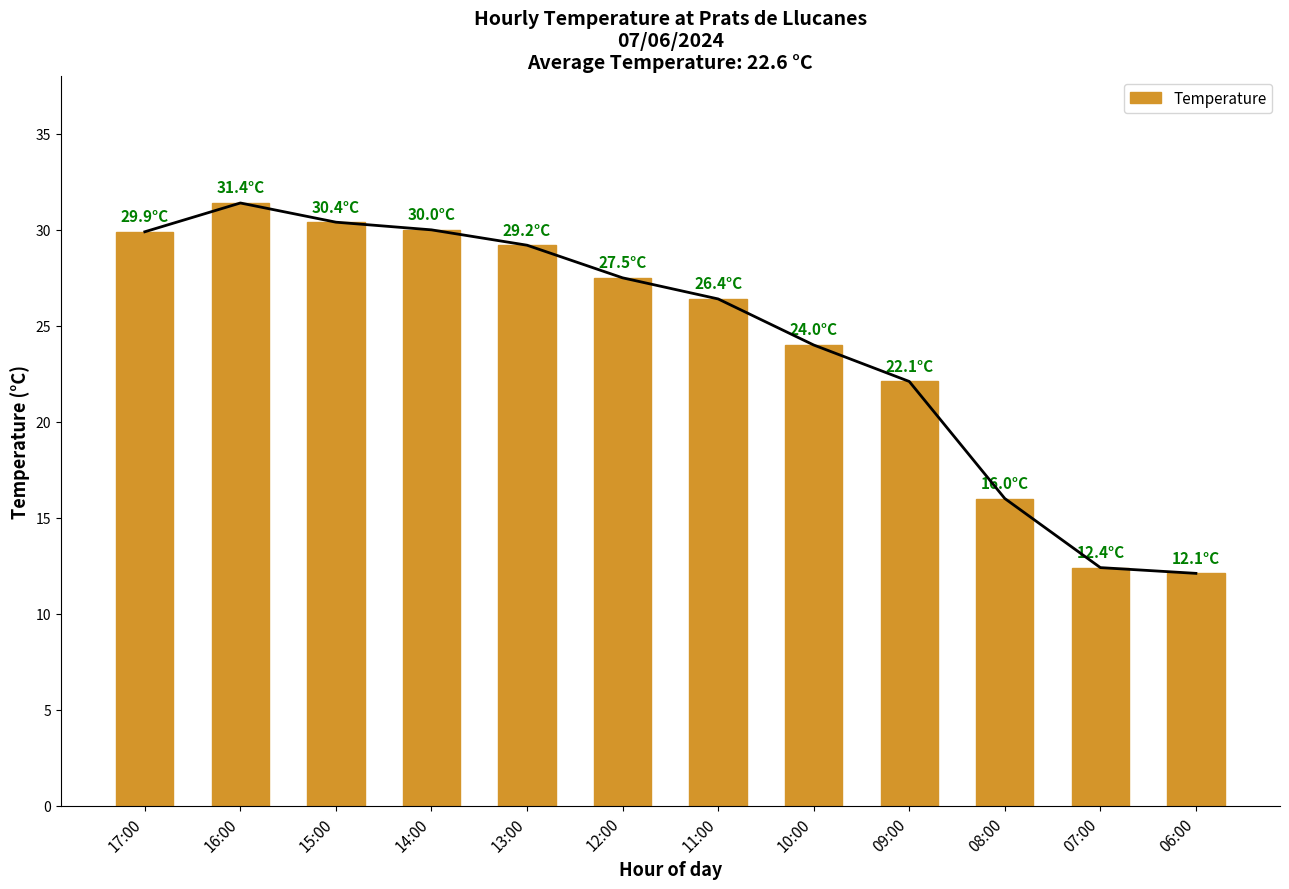

Which label corresponds to the largest value in the chart?

16:00